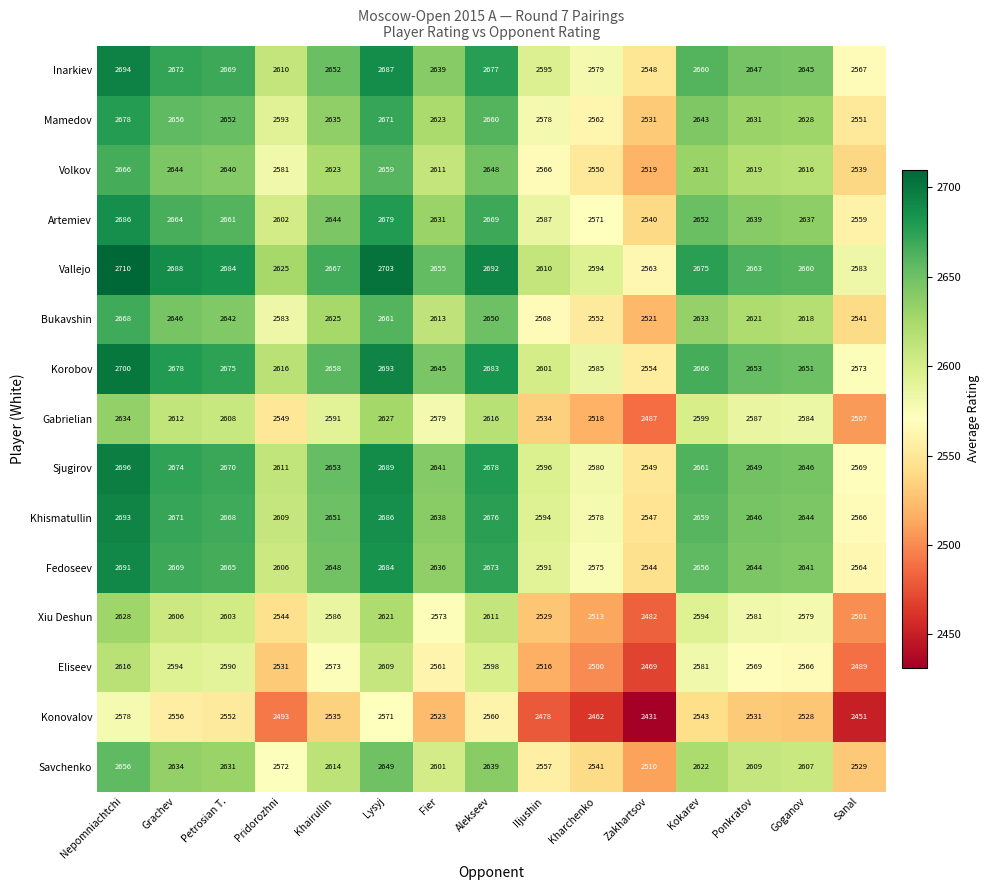

What is the spread (max minus min) of values at Lysyj?

132